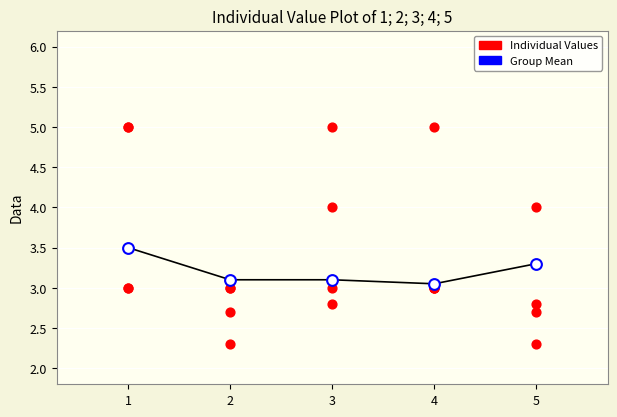

Which series reaches the maximum Y coordinate?

Individual Values